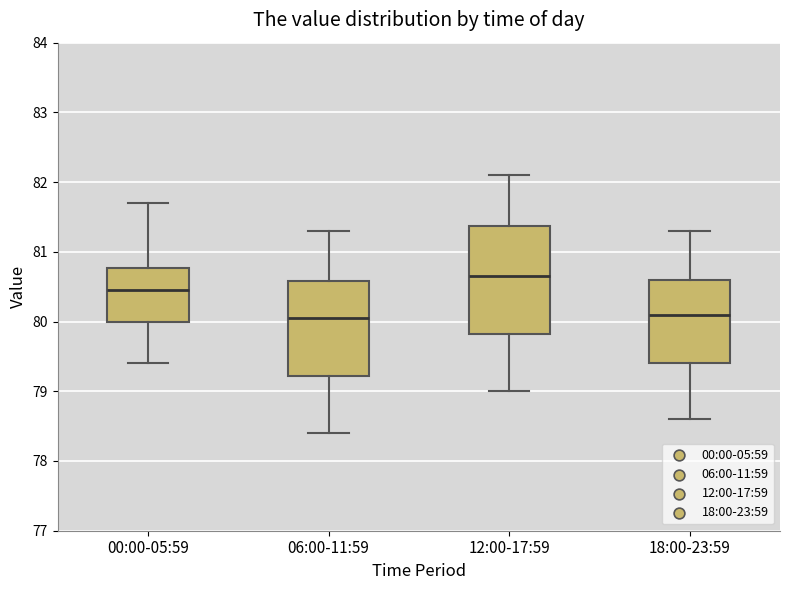

Where is the upper edge of the box for 00:00-05:59 on the y-axis? The values are not printed on the chart, so give them approximately, as read against the axis.

80.8